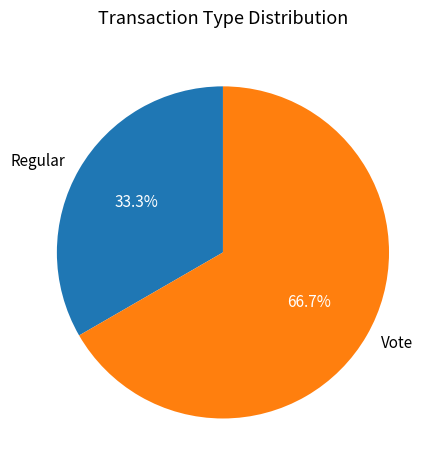

What is the total percentage of Regular and Vote?

100.0%